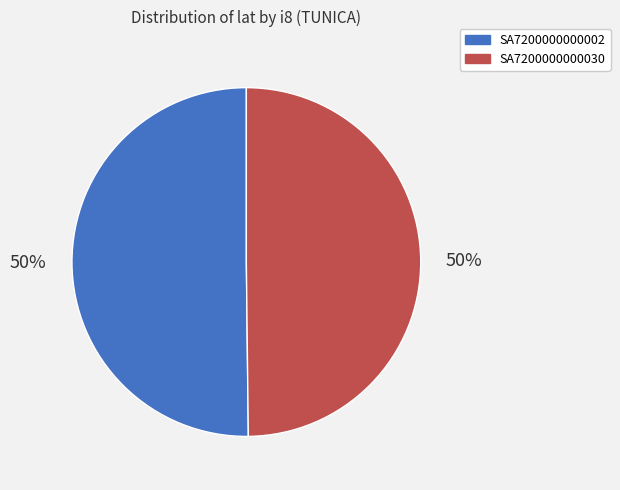

Is the sum of SA7200000000002 and SA7200000000030 greater than half?

Yes